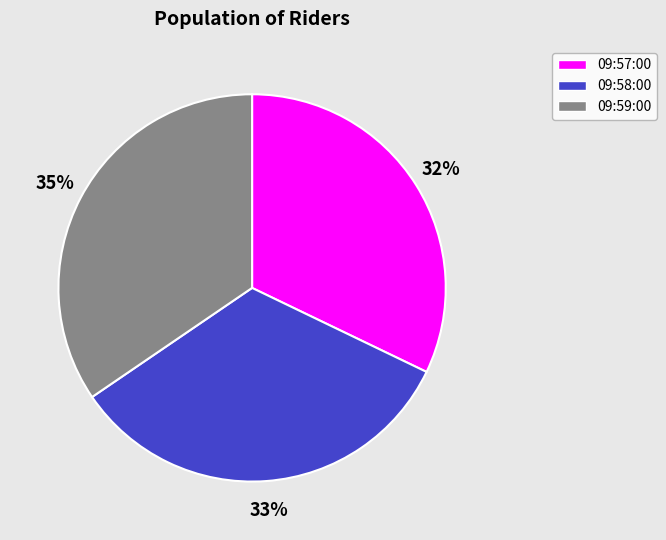

Does 09:57:00 account for over 50% of the chart?

No